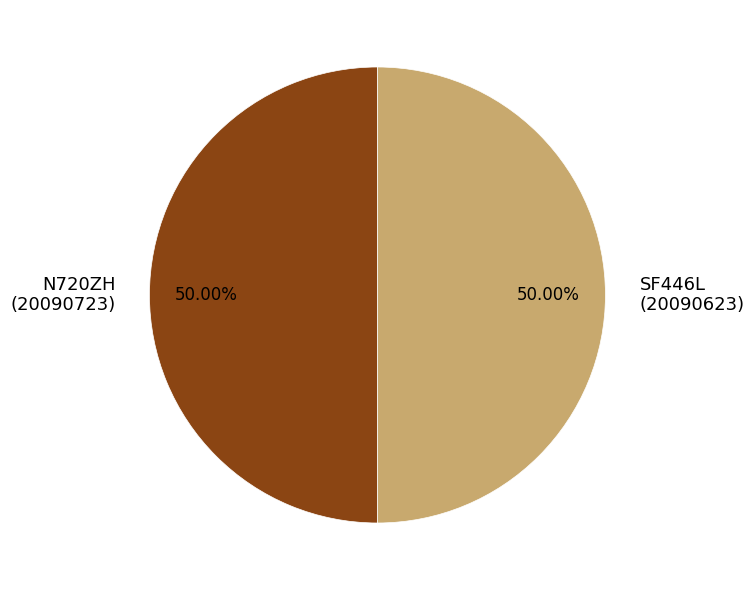

Do SF446L (20090623) and N720ZH (20090723) together represent more than half of the pie?

Yes